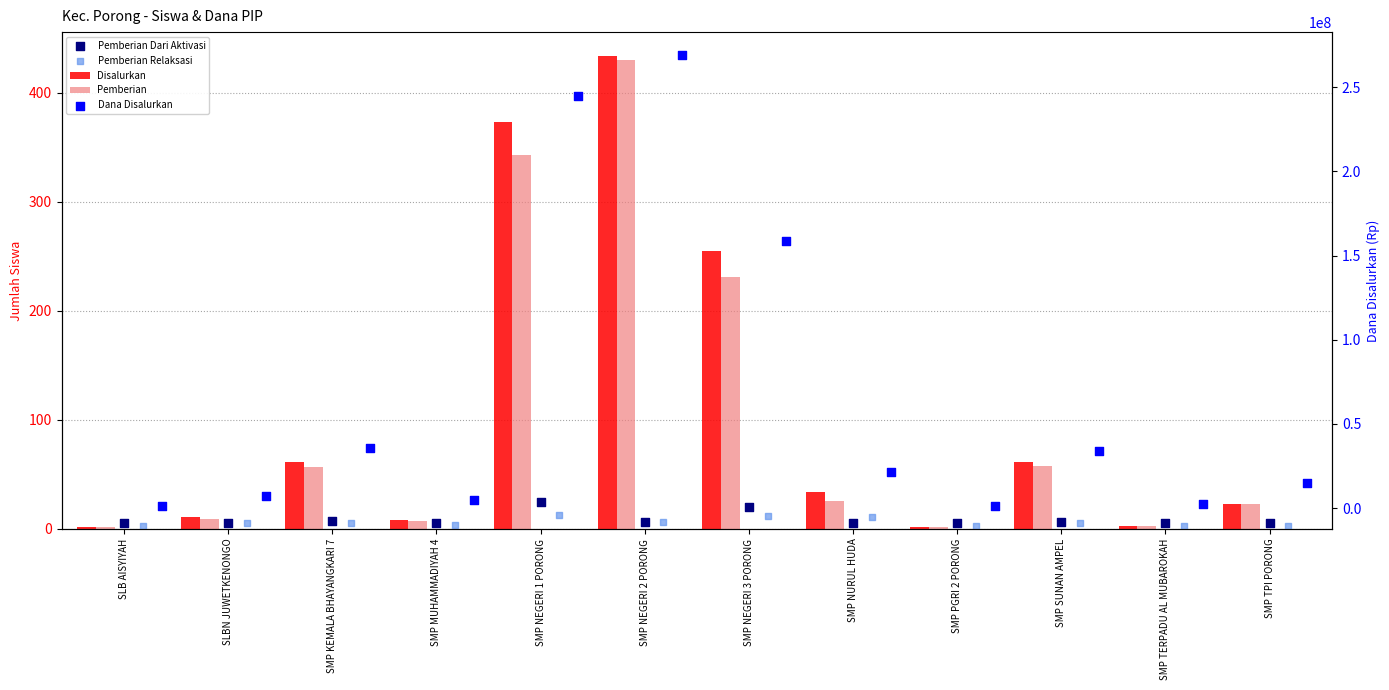

At which category is the sum across all series the highest?

SMP NEGERI 2 PORONG